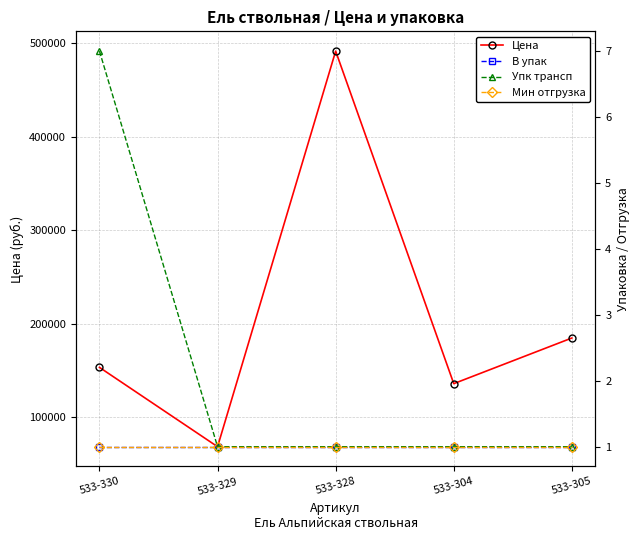

Is the value of Упк трансп at 533-329 greater than the value of Мин отгрузка at 533-330?

No